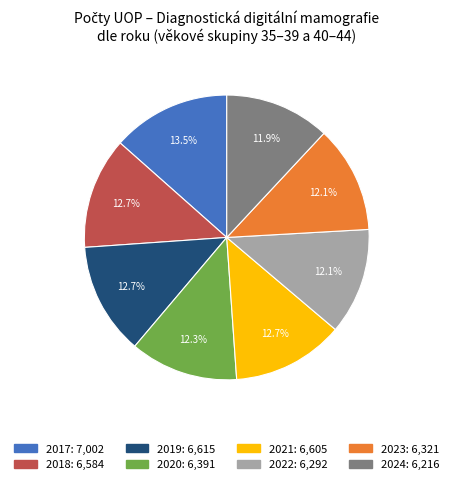

Is there any slice that represents more than half of the pie?

No